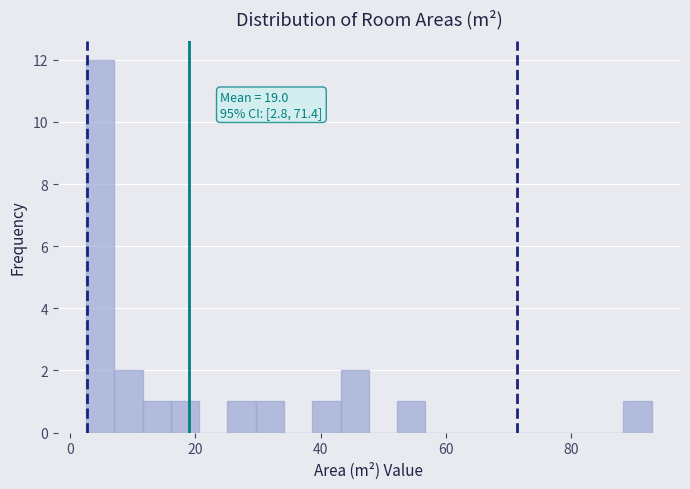

Read against the x-axis, roughly where is the centre of the tallest bar?

4